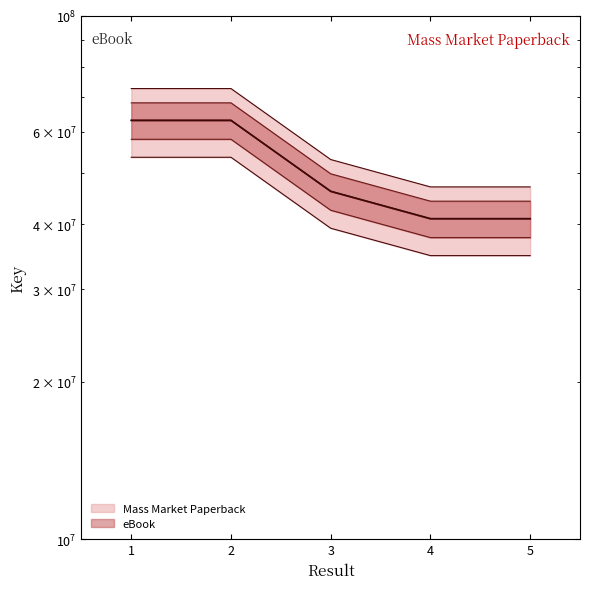

What is the value of the Mass Market Paperback point at the 1st from the left?

53665945.1